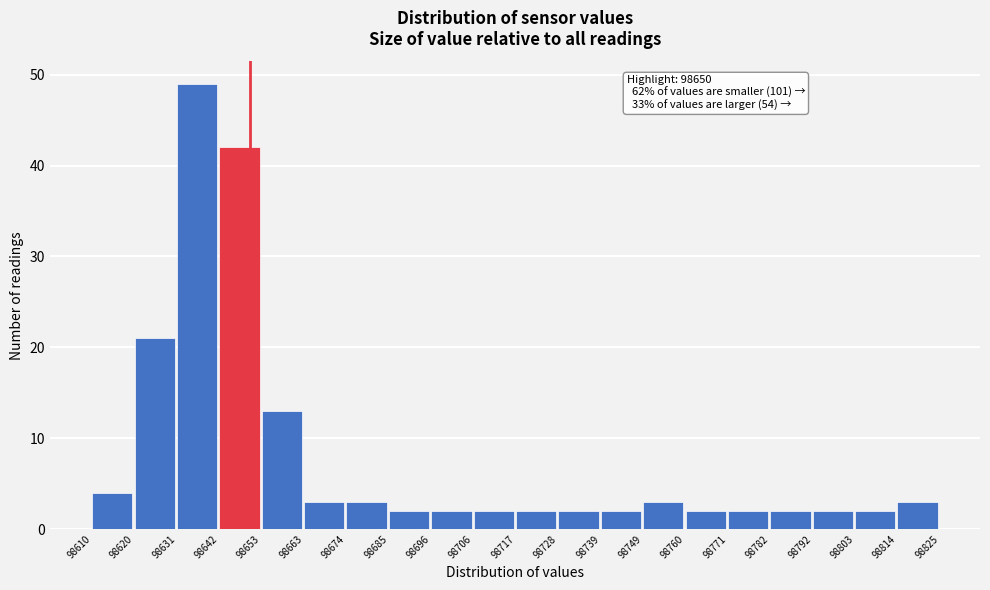

Over which range of the x-axis is the bar tallest?

98631 to 98642